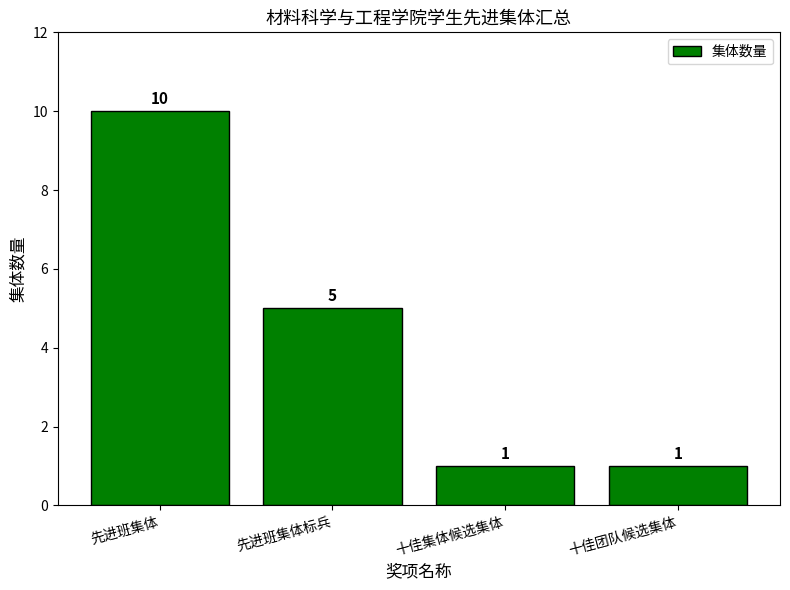

What is the difference between the second highest and second lowest values?

4